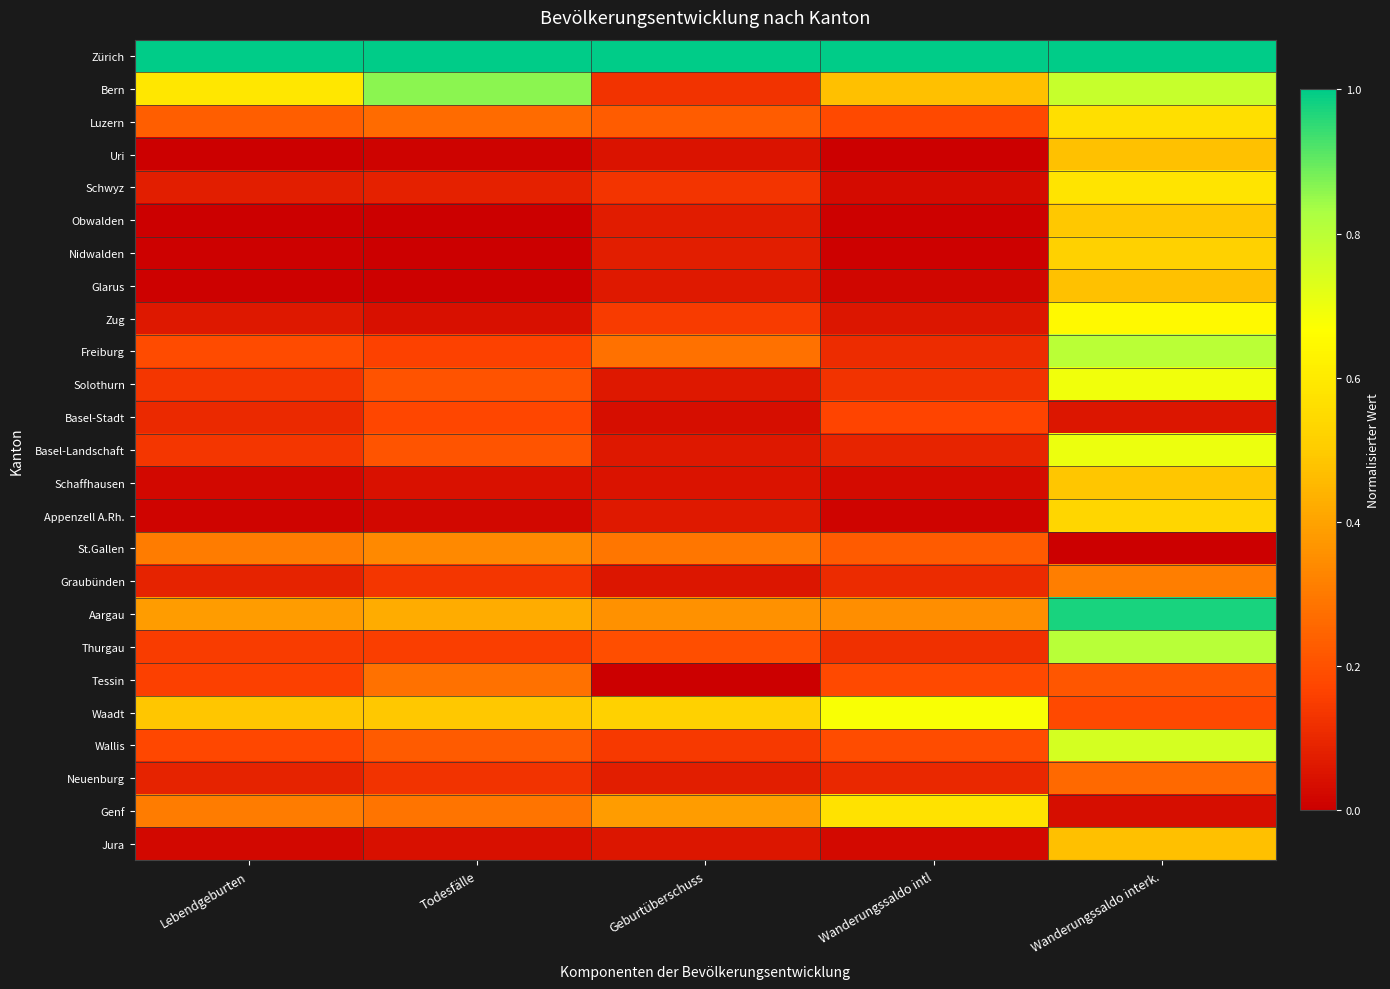

Reading left to right, what are all the values shown in this chart?

Zürich: Lebendgeburten=1.0	Todesfälle=1.0	Geburtüberschuss=1.0	Wanderungssaldo intl=1.0	Wanderungssaldo interk.=1.0
Bern: Lebendgeburten=0.6	Todesfälle=0.9	Geburtüberschuss=0.1	Wanderungssaldo intl=0.5	Wanderungssaldo interk.=0.8
Luzern: Lebendgeburten=0.2	Todesfälle=0.3	Geburtüberschuss=0.2	Wanderungssaldo intl=0.2	Wanderungssaldo interk.=0.6
Uri: Lebendgeburten=0.0	Todesfälle=0.0	Geburtüberschuss=0.0	Wanderungssaldo intl=0.0	Wanderungssaldo interk.=0.5
Schwyz: Lebendgeburten=0.1	Todesfälle=0.1	Geburtüberschuss=0.1	Wanderungssaldo intl=0.0	Wanderungssaldo interk.=0.6
Obwalden: Lebendgeburten=0.0	Todesfälle=0.0	Geburtüberschuss=0.1	Wanderungssaldo intl=0.0	Wanderungssaldo interk.=0.5
Nidwalden: Lebendgeburten=0.0	Todesfälle=0.0	Geburtüberschuss=0.1	Wanderungssaldo intl=0.0	Wanderungssaldo interk.=0.5
Glarus: Lebendgeburten=0.0	Todesfälle=0.0	Geburtüberschuss=0.1	Wanderungssaldo intl=0.0	Wanderungssaldo interk.=0.5
Zug: Lebendgeburten=0.1	Todesfälle=0.0	Geburtüberschuss=0.1	Wanderungssaldo intl=0.1	Wanderungssaldo interk.=0.6
Freiburg: Lebendgeburten=0.2	Todesfälle=0.2	Geburtüberschuss=0.3	Wanderungssaldo intl=0.1	Wanderungssaldo interk.=0.8
Solothurn: Lebendgeburten=0.1	Todesfälle=0.2	Geburtüberschuss=0.1	Wanderungssaldo intl=0.1	Wanderungssaldo interk.=0.7
Basel-Stadt: Lebendgeburten=0.1	Todesfälle=0.2	Geburtüberschuss=0.0	Wanderungssaldo intl=0.2	Wanderungssaldo interk.=0.1
Basel-Landschaft: Lebendgeburten=0.1	Todesfälle=0.2	Geburtüberschuss=0.1	Wanderungssaldo intl=0.1	Wanderungssaldo interk.=0.7
Schaffhausen: Lebendgeburten=0.0	Todesfälle=0.0	Geburtüberschuss=0.0	Wanderungssaldo intl=0.0	Wanderungssaldo interk.=0.5
Appenzell A.Rh.: Lebendgeburten=0.0	Todesfälle=0.0	Geburtüberschuss=0.1	Wanderungssaldo intl=0.0	Wanderungssaldo interk.=0.5
St.Gallen: Lebendgeburten=0.3	Todesfälle=0.3	Geburtüberschuss=0.3	Wanderungssaldo intl=0.2	Wanderungssaldo interk.=0.0
Graubünden: Lebendgeburten=0.1	Todesfälle=0.1	Geburtüberschuss=0.1	Wanderungssaldo intl=0.1	Wanderungssaldo interk.=0.3
Aargau: Lebendgeburten=0.4	Todesfälle=0.4	Geburtüberschuss=0.4	Wanderungssaldo intl=0.3	Wanderungssaldo interk.=1.0
Thurgau: Lebendgeburten=0.1	Todesfälle=0.2	Geburtüberschuss=0.2	Wanderungssaldo intl=0.1	Wanderungssaldo interk.=0.8
Tessin: Lebendgeburten=0.2	Todesfälle=0.3	Geburtüberschuss=0.0	Wanderungssaldo intl=0.2	Wanderungssaldo interk.=0.2
Waadt: Lebendgeburten=0.5	Todesfälle=0.5	Geburtüberschuss=0.5	Wanderungssaldo intl=0.7	Wanderungssaldo interk.=0.2
Wallis: Lebendgeburten=0.2	Todesfälle=0.2	Geburtüberschuss=0.1	Wanderungssaldo intl=0.2	Wanderungssaldo interk.=0.7
Neuenburg: Lebendgeburten=0.1	Todesfälle=0.1	Geburtüberschuss=0.1	Wanderungssaldo intl=0.1	Wanderungssaldo interk.=0.3
Genf: Lebendgeburten=0.3	Todesfälle=0.3	Geburtüberschuss=0.4	Wanderungssaldo intl=0.6	Wanderungssaldo interk.=0.0
Jura: Lebendgeburten=0.0	Todesfälle=0.0	Geburtüberschuss=0.1	Wanderungssaldo intl=0.0	Wanderungssaldo interk.=0.5